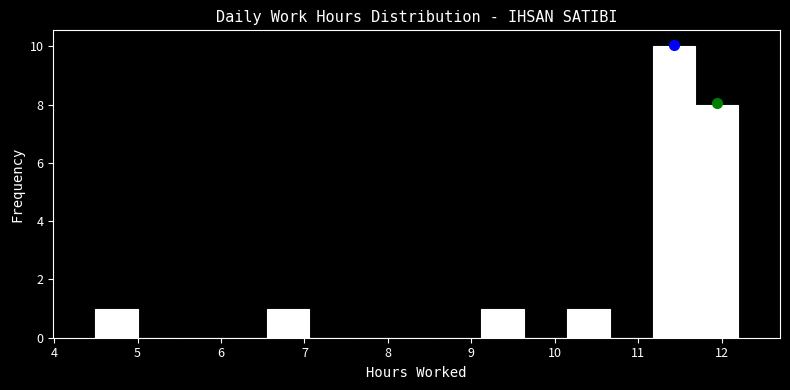

Which range on the x-axis has the tallest bar?

11.2 to 11.7